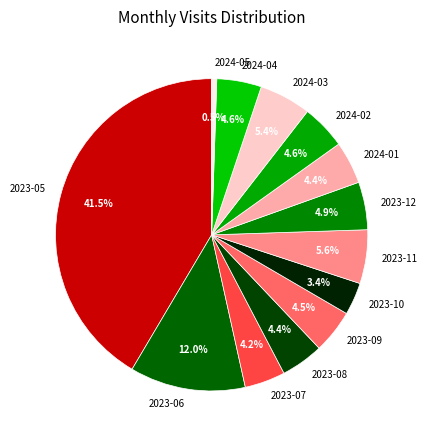

Is it true that 2023-05 is 56% of the pie?

False